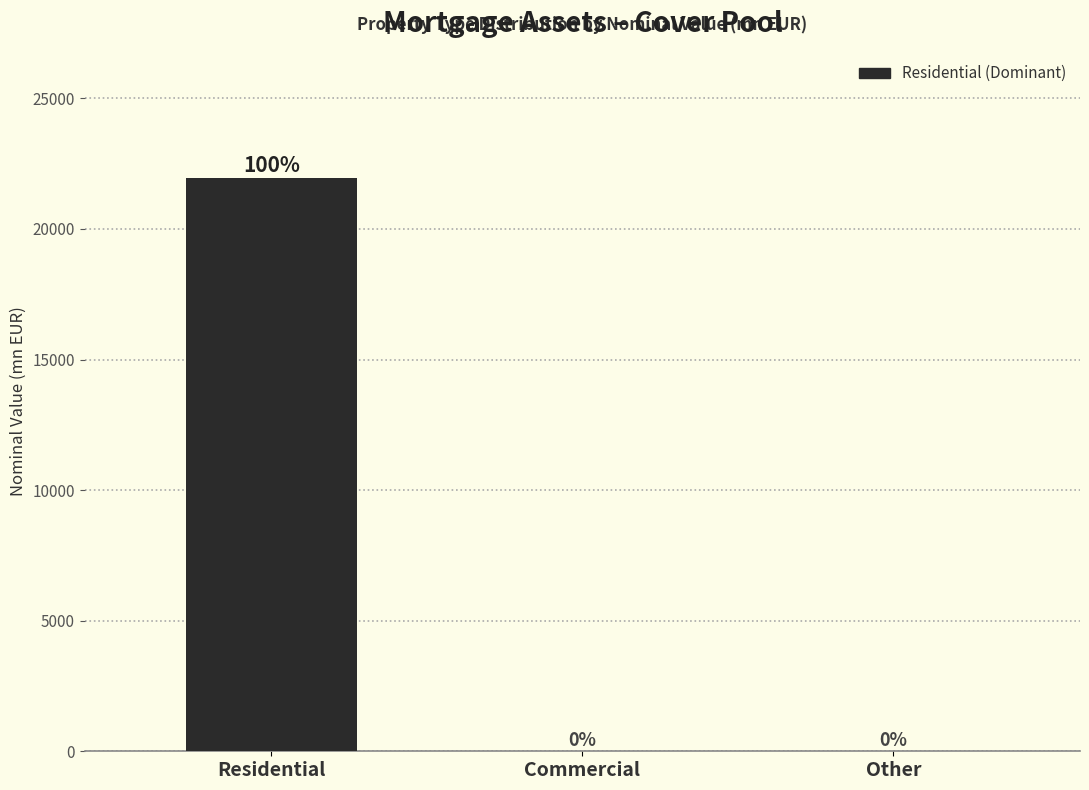

Which has a higher value, Residential or Commercial?

Residential